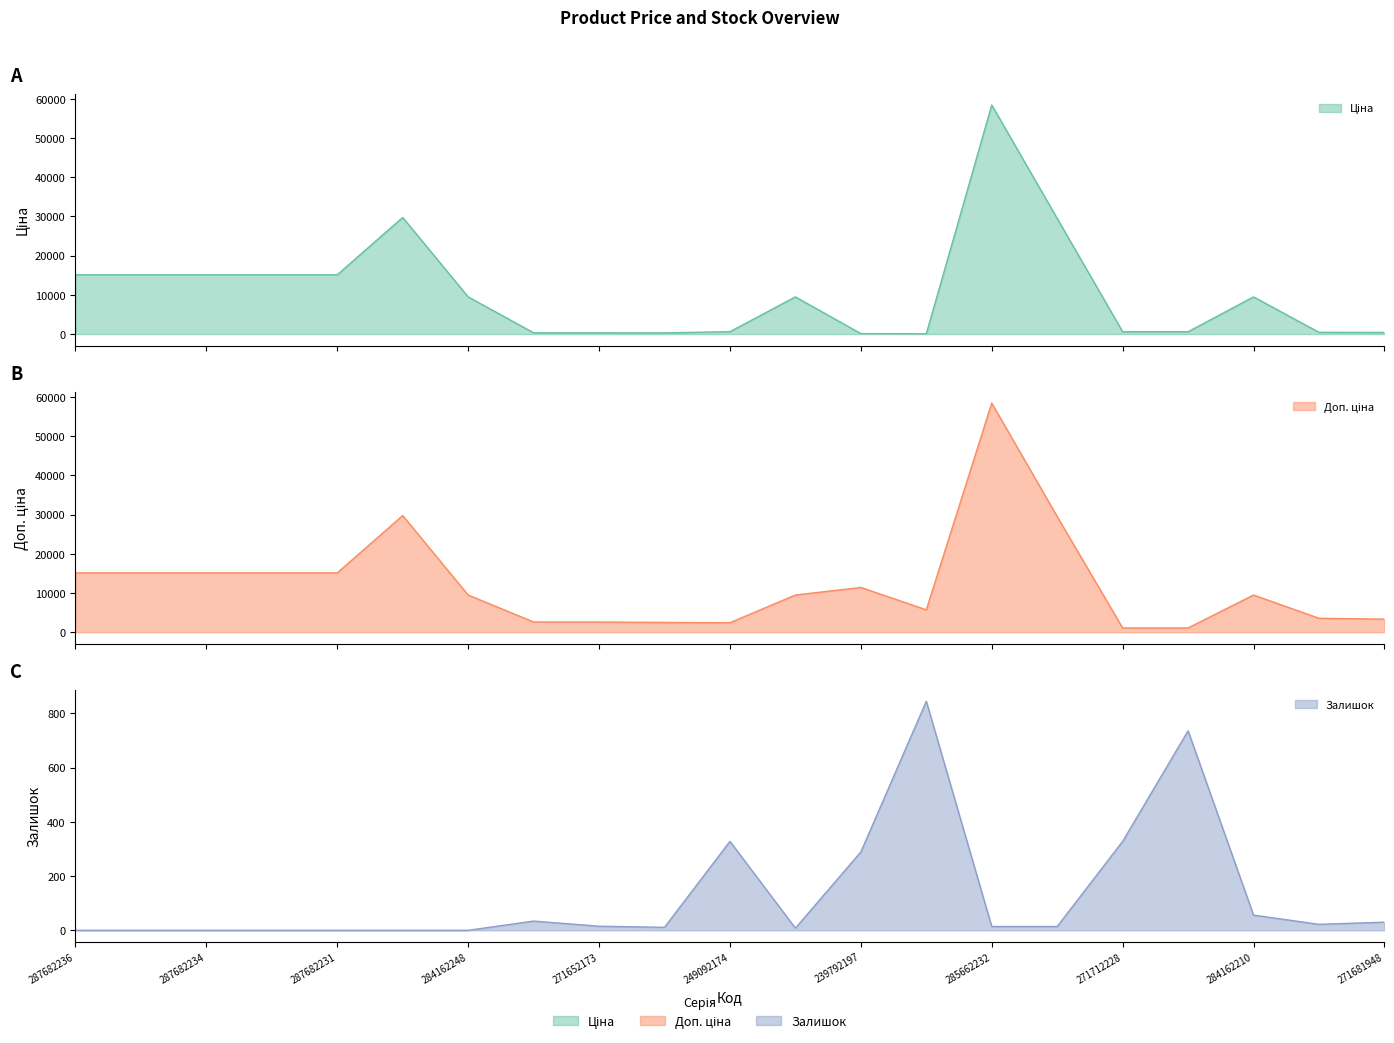

At which label does Ціна reach its minimum?

239752197